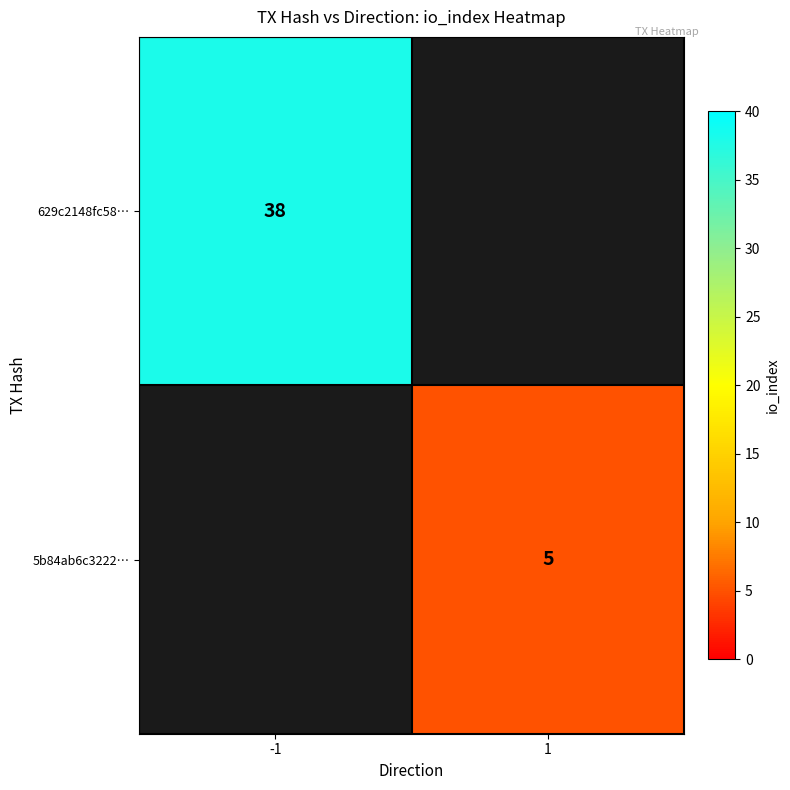

The 629c2148fc58… series shows 61 at -1. True or false?

False